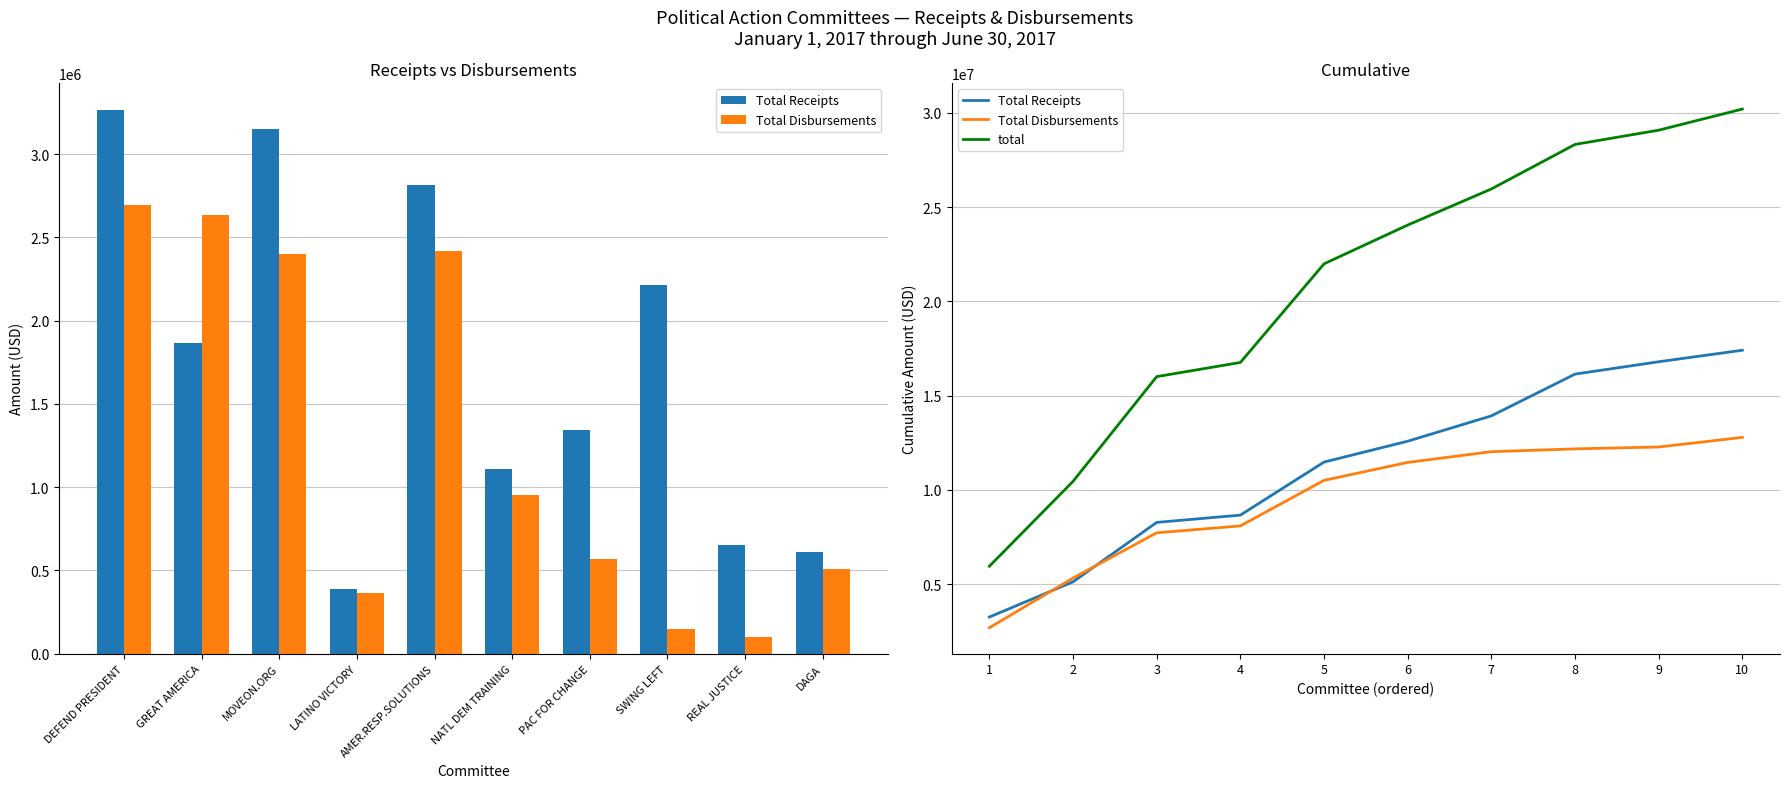

Rank the series by their maximum value, from highest to lowest.

total, Total Receipts, Total Disbursements